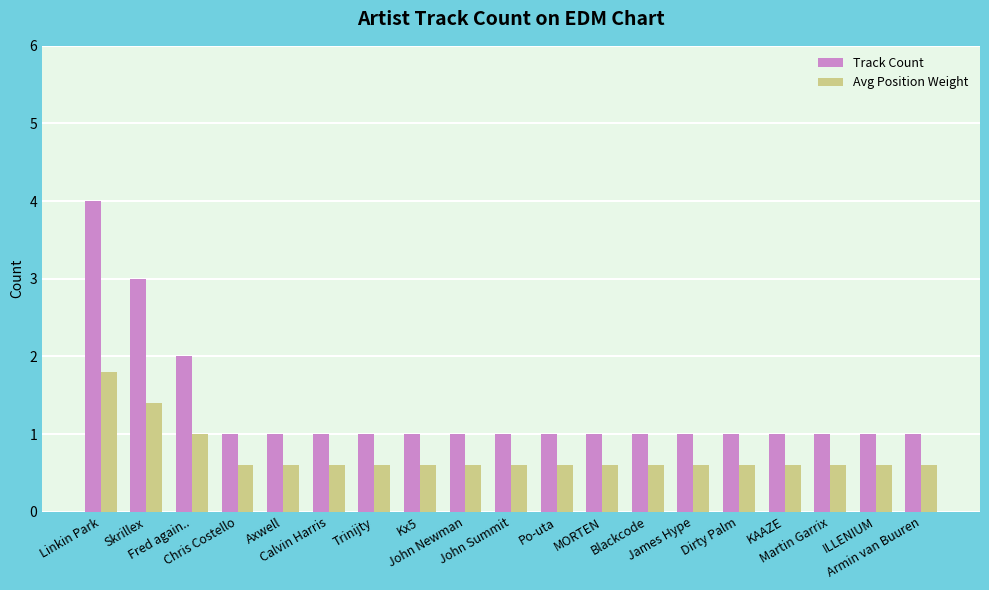

List the series in order of their overall mean, highest first.

Track Count, Avg Position Weight